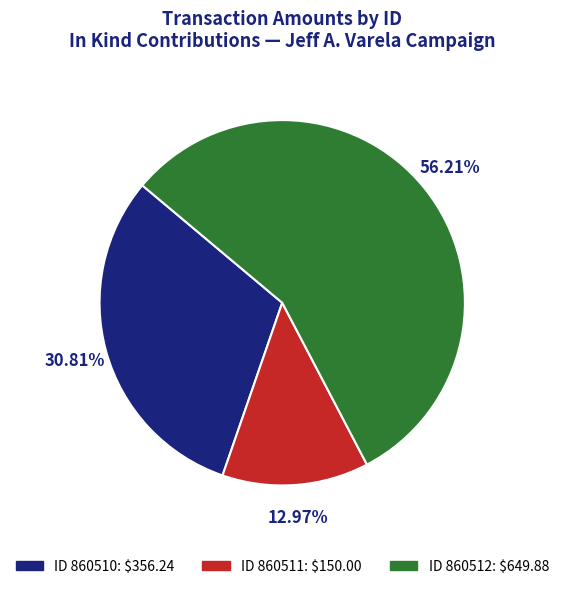

Is ID 860511: $150.00 the majority of the pie?

No